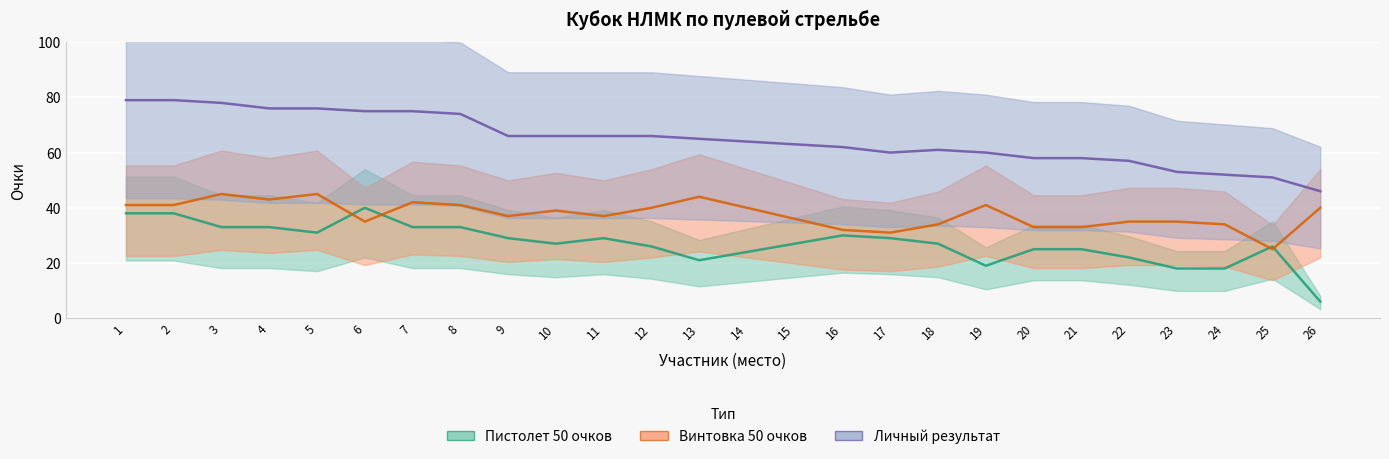

What is the approximate value of Пистолет 50 очков at 20?

25